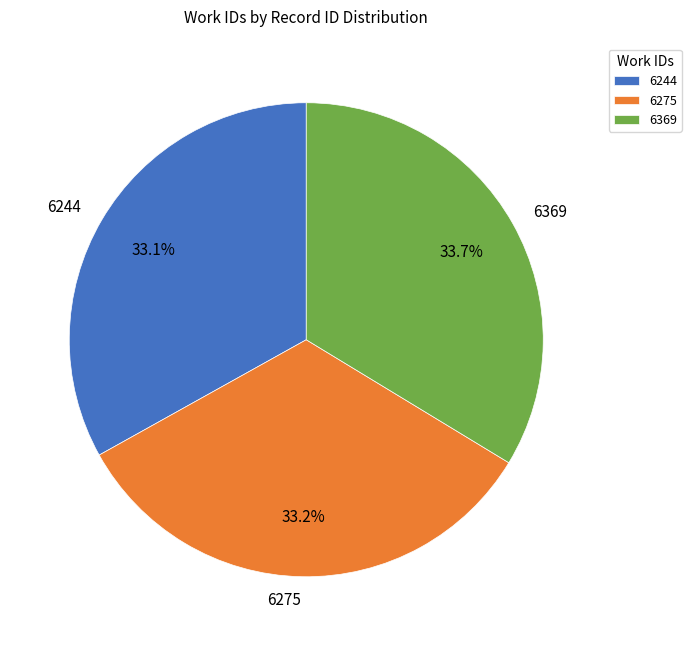

What portion of the pie excludes 6275?

66.8%